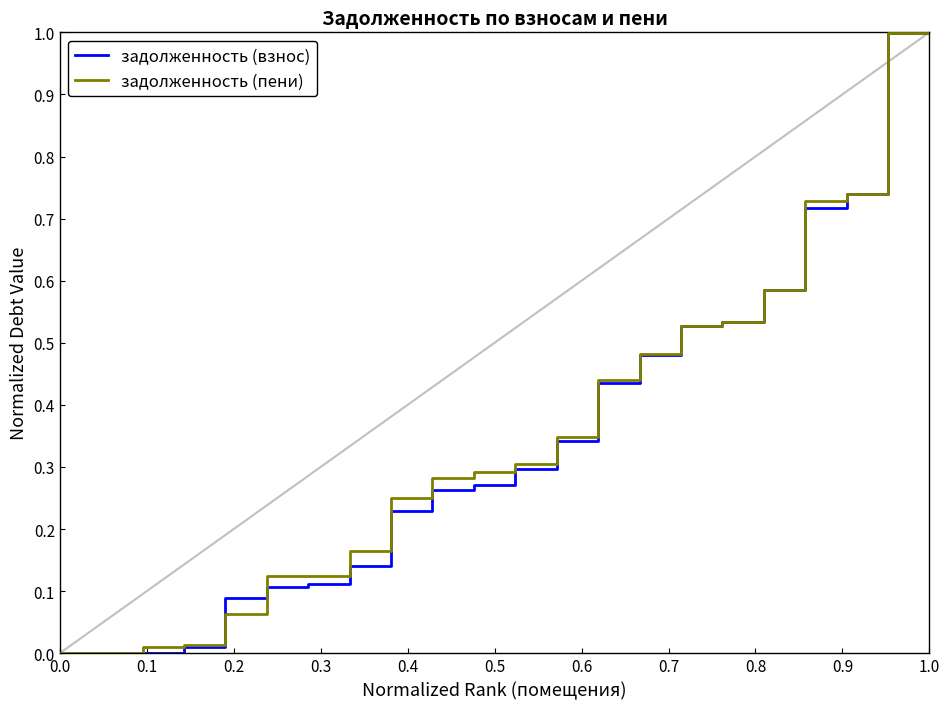

Does the chart display data point markers on the line(s)?

No